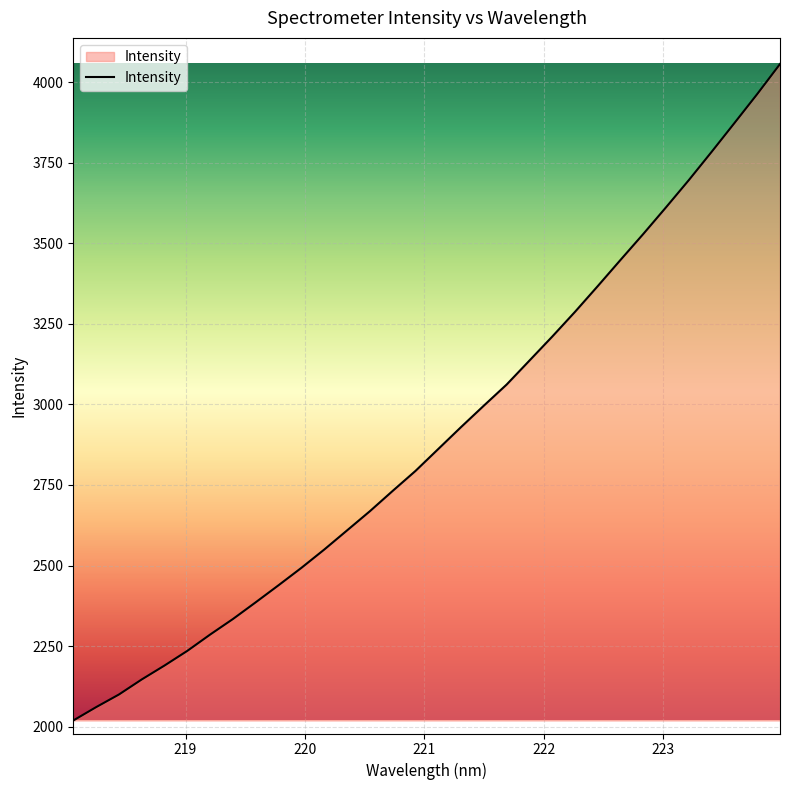

What is the difference between the maximum and minimum values?

2038.2